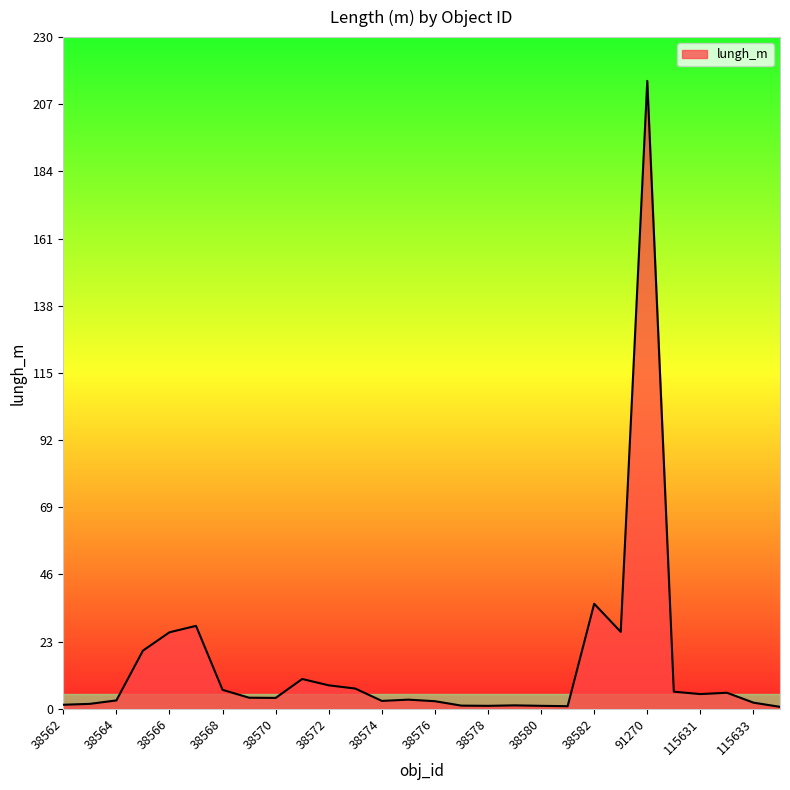

What is the maximum value shown in the chart?

215.0